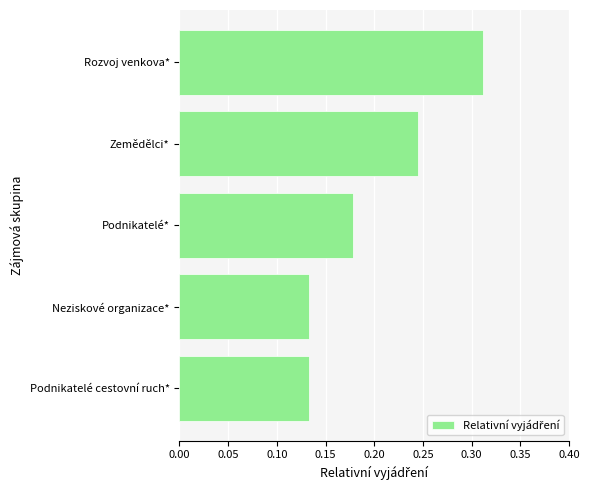

How many bars are there in total?

5